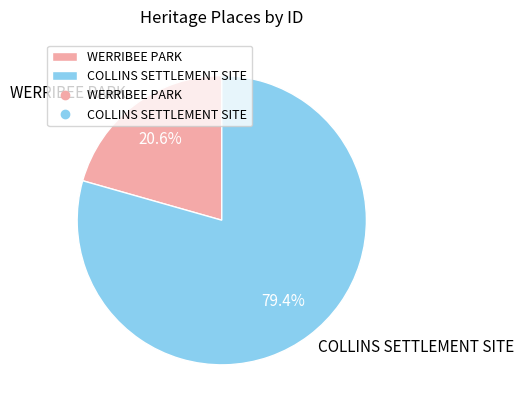

Is it true that WERRIBEE PARK is 21% of the pie?

True